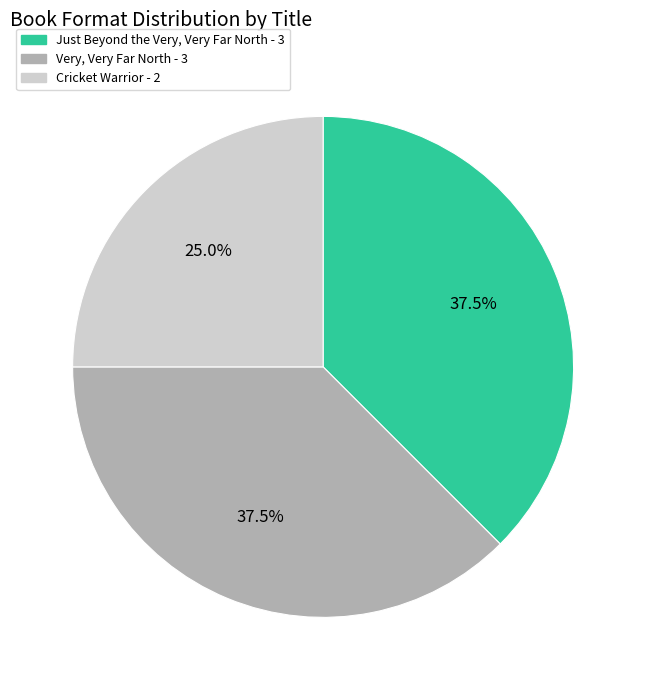

Count the number of slices in the pie.

3